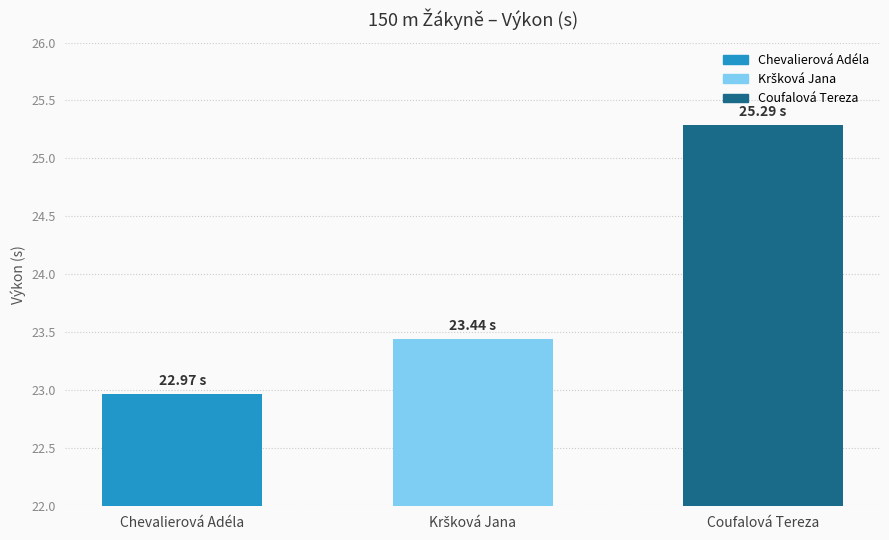

The chart shows a value of 25.3 at Coufalová Tereza. True or false?

True